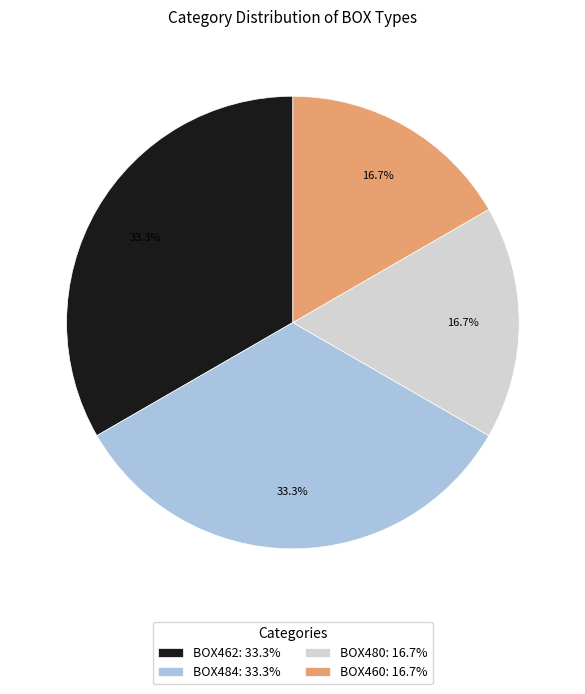

Does BOX462 account for over 50% of the chart?

No